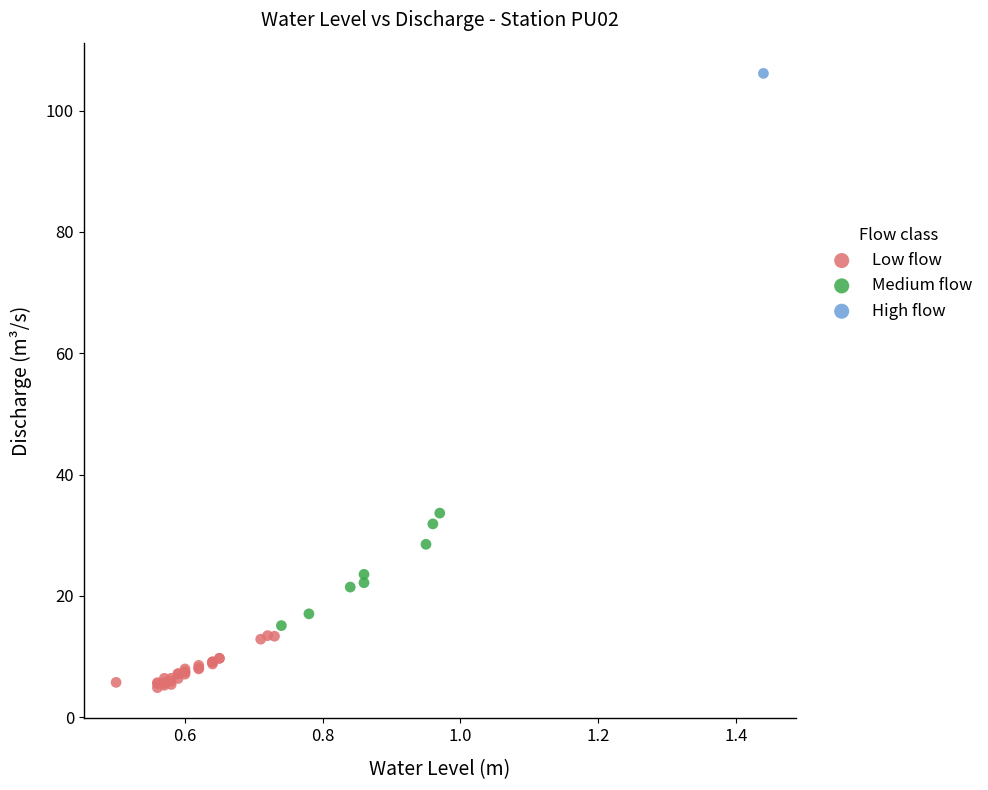

What are all the series names shown in the legend?

Low flow, Medium flow, High flow